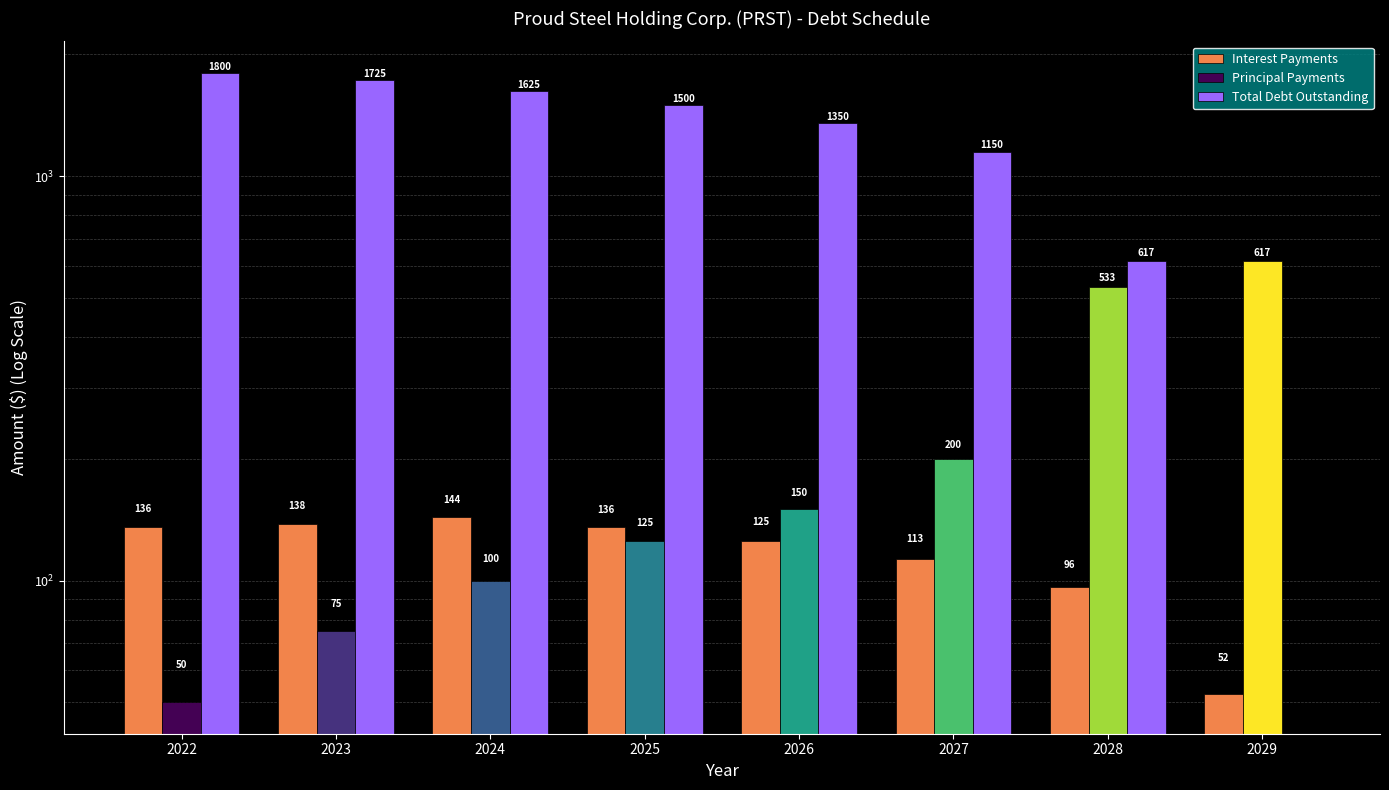

Is it true that Total Debt Outstanding equals 3005.2 at 2023?

False